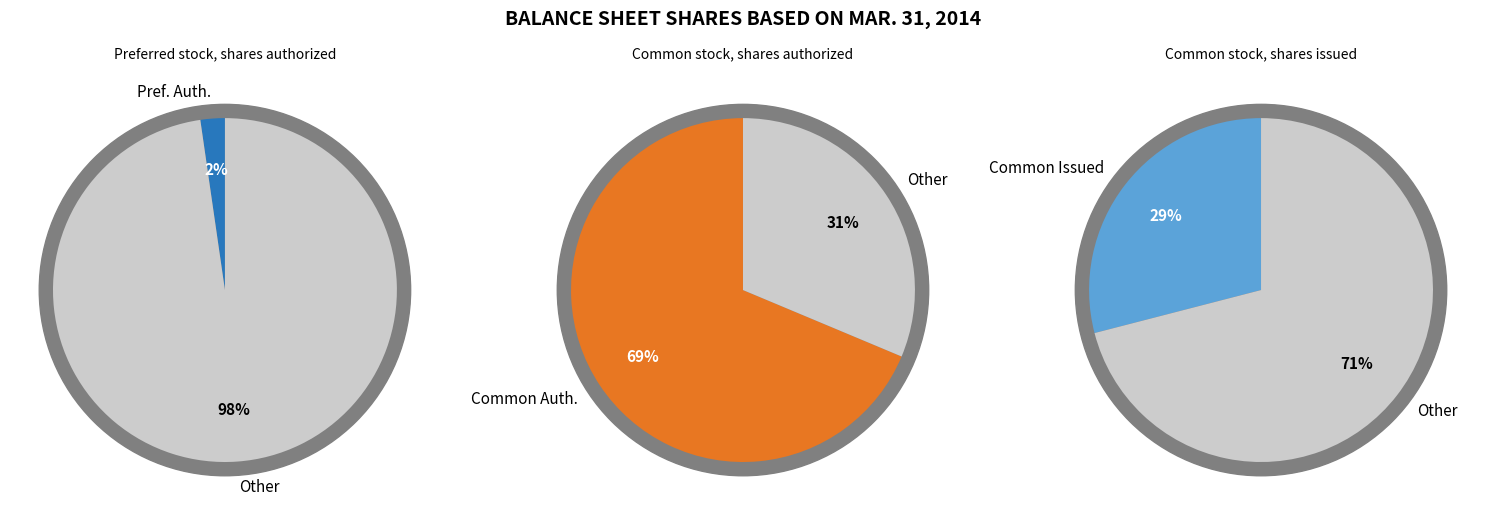

What is the total percentage of Preferred stock, shares authorized and Common stock, shares issued?

31.3%